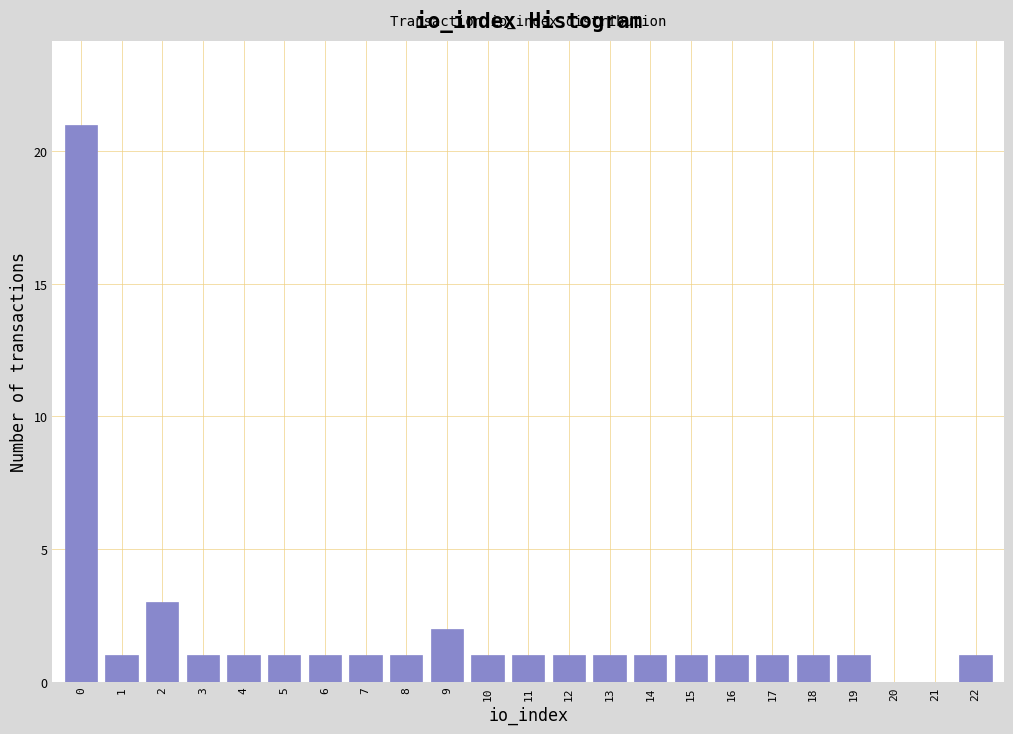

Reading left to right, list all the values displayed in this chart.

0=21	1=1	2=3	3=1	4=1	5=1	6=1	7=1	8=1	9=2	10=1	11=1	12=1	13=1	14=1	15=1	16=1	17=1	18=1	19=1	20=0	21=0	22=1